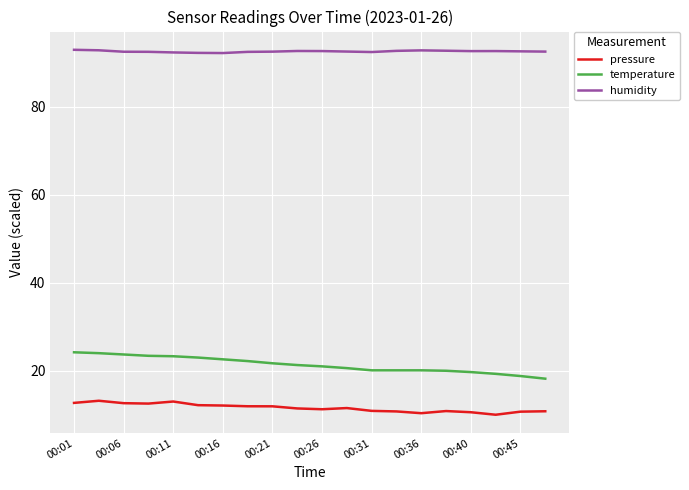

What is the difference between the maximum and minimum values in the pressure series?

3.2